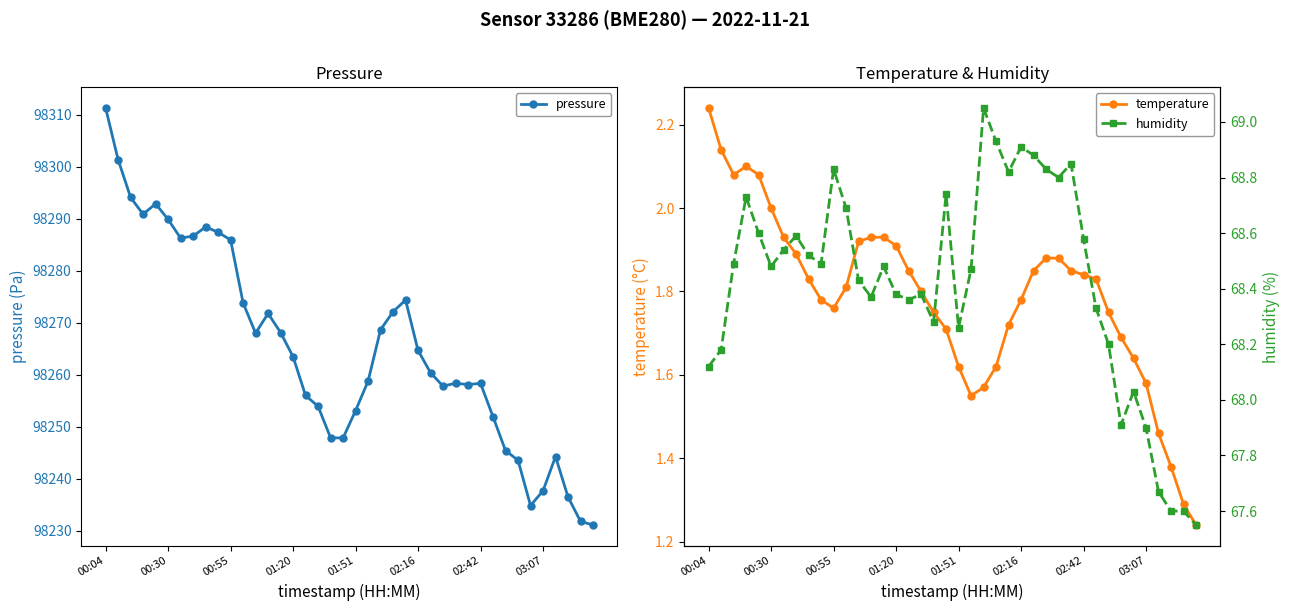

What is the lowest value of the humidity series?

67.5